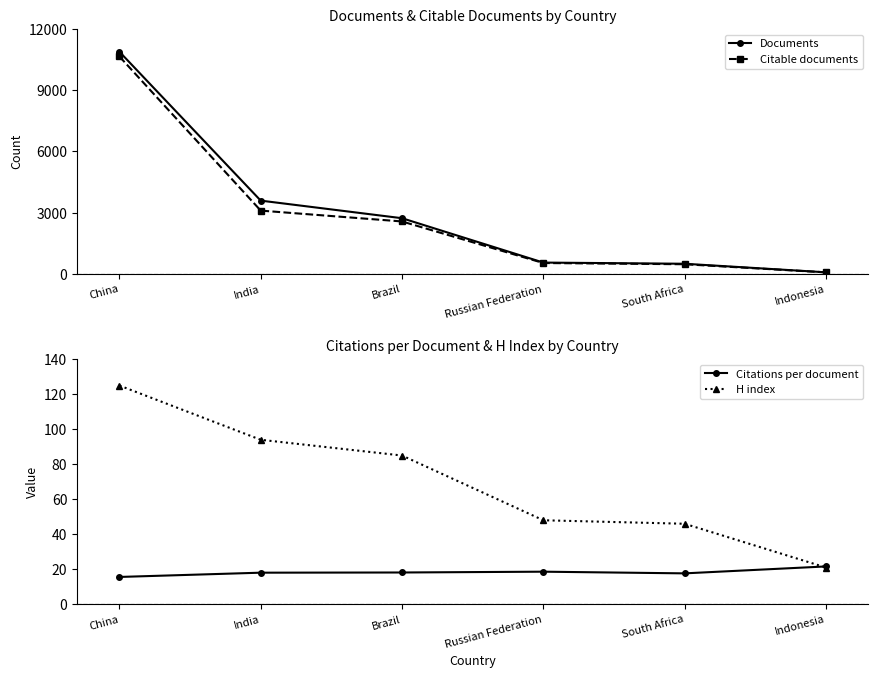

What position from the left is Russian Federation?

4